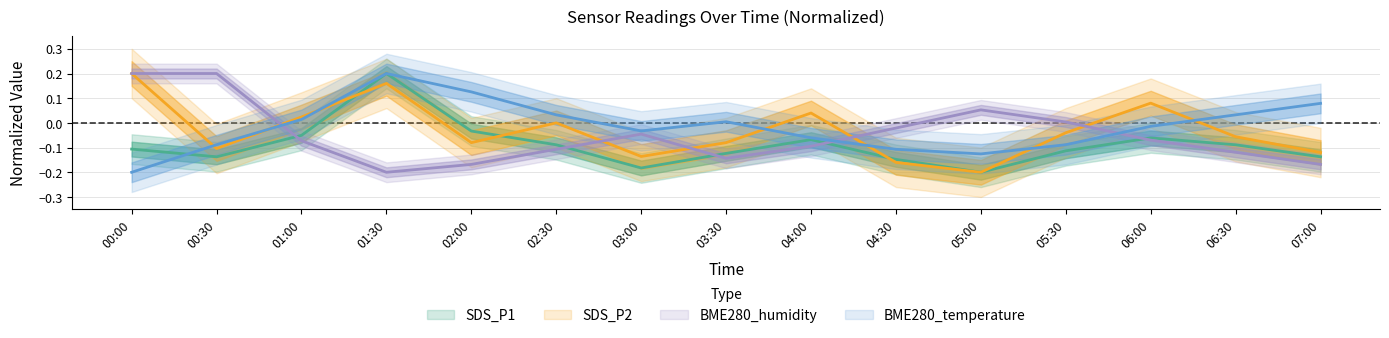

What is the difference between the highest and lowest values at 05:00?

0.3